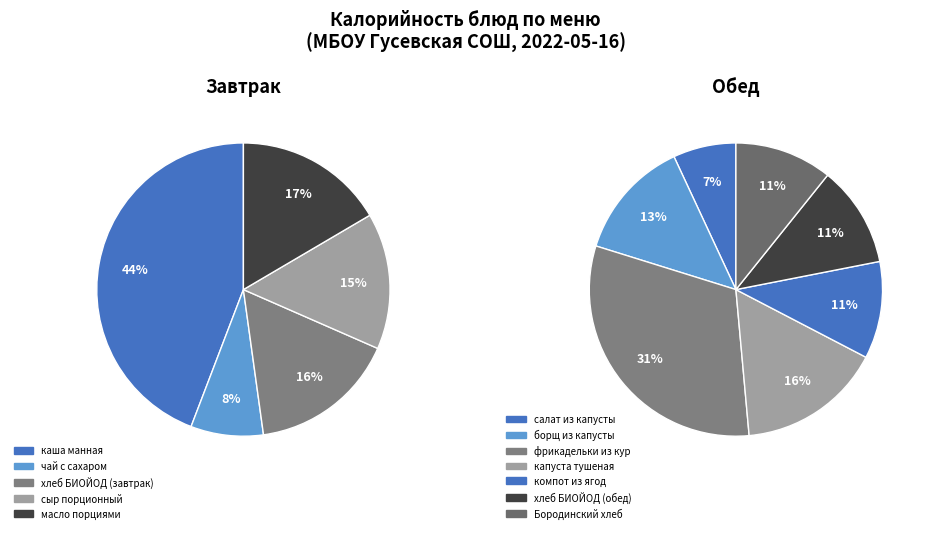

How many segments does this pie chart have?

12